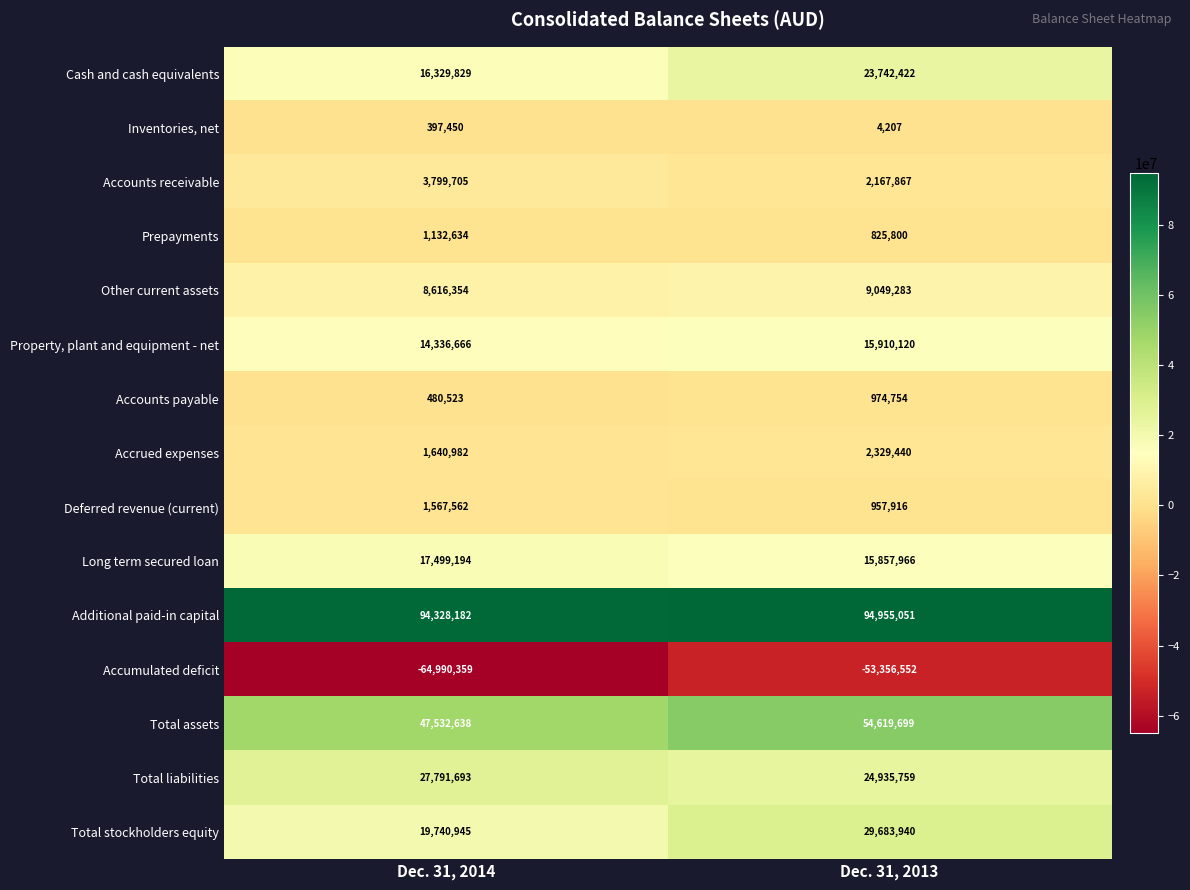

Which series has the widest spread of values?

Accumulated deficit